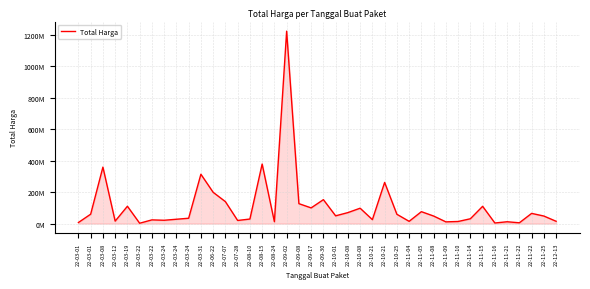

What is the difference between the maximum and second lowest values?

1220857000